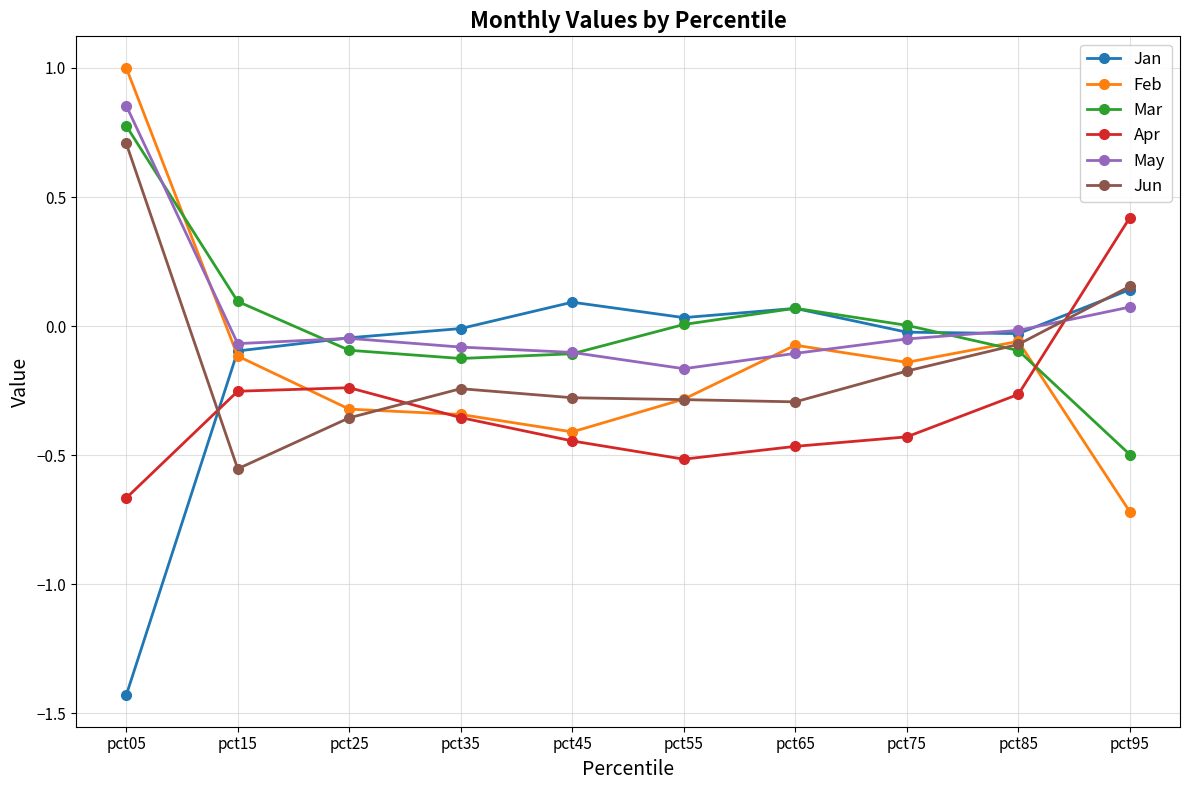

The value of Apr at pct95 is 0.4. True or false?

True